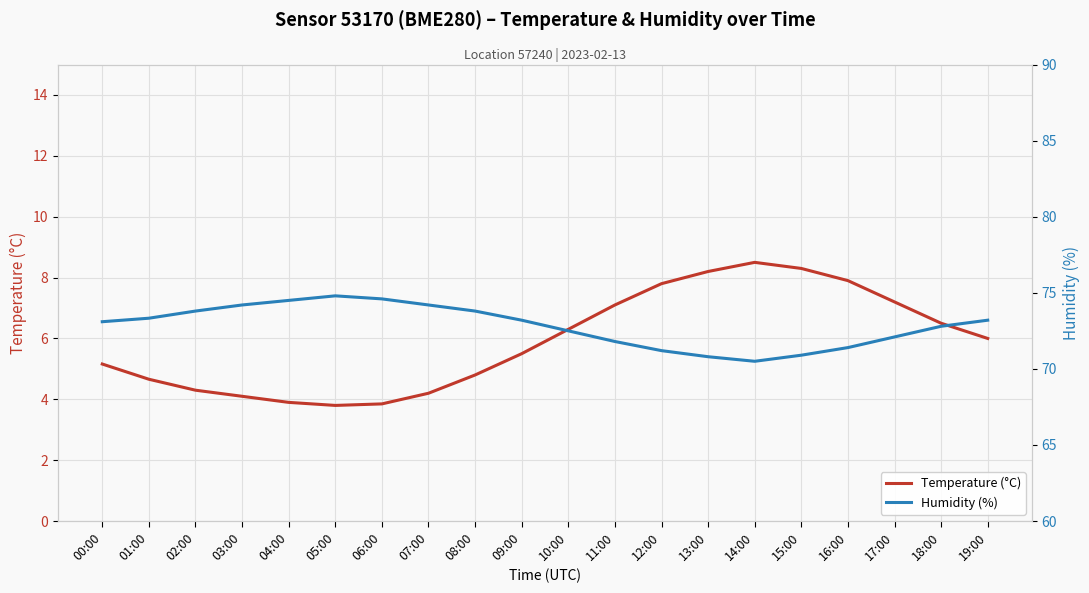

At which category is the sum across all series the highest?

16:00